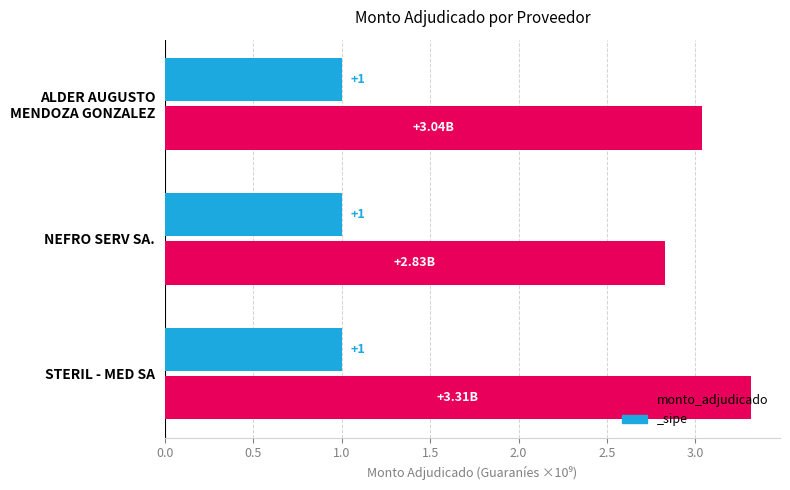

What is the sum of the values at ALDER AUGUSTO MENDOZA GONZALEZ and STERIL - MED SA?

6.4